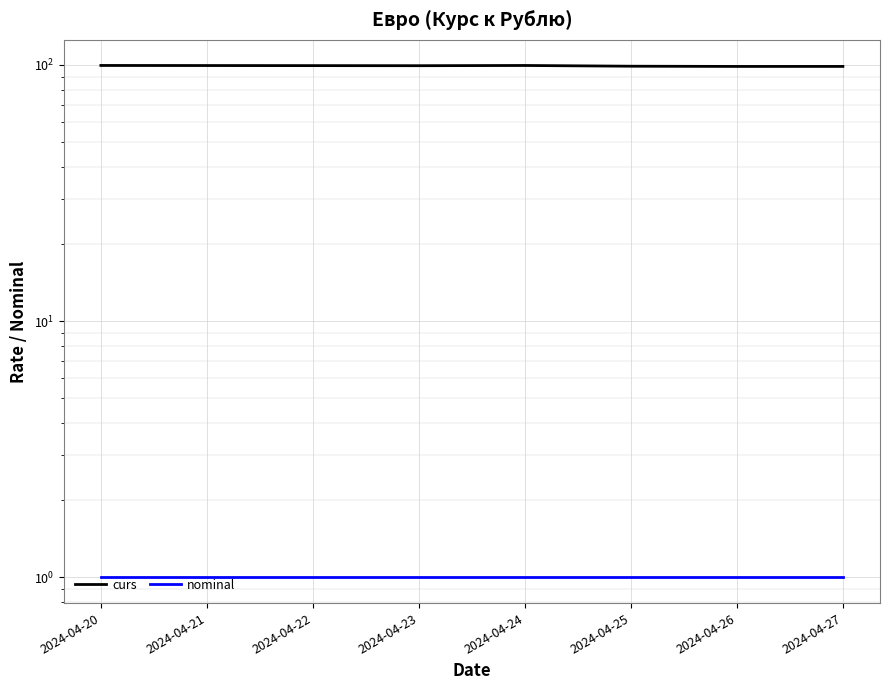

Is it true that nominal equals 1.7 at 2024-04-20?

False